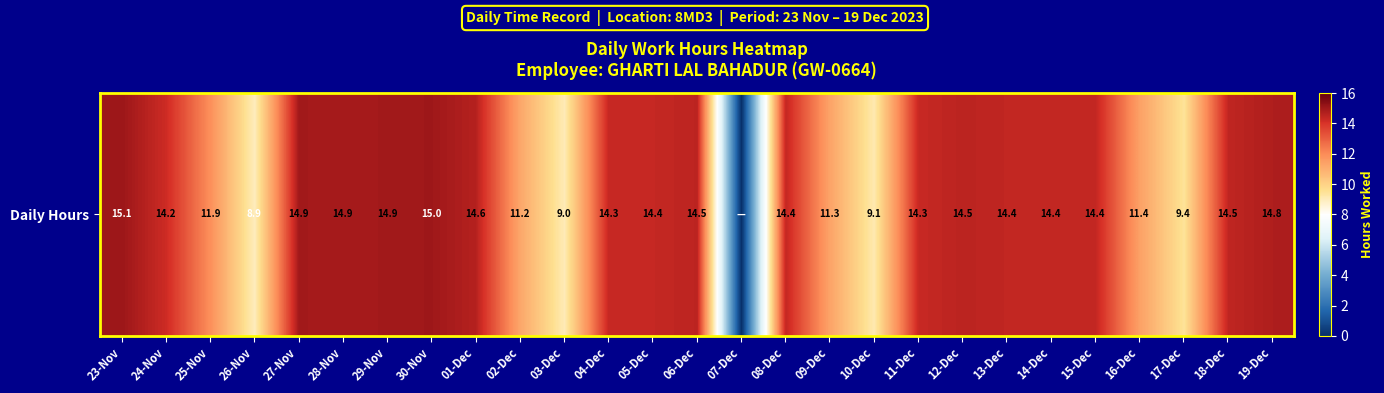

What is the sum of all values?

345.1